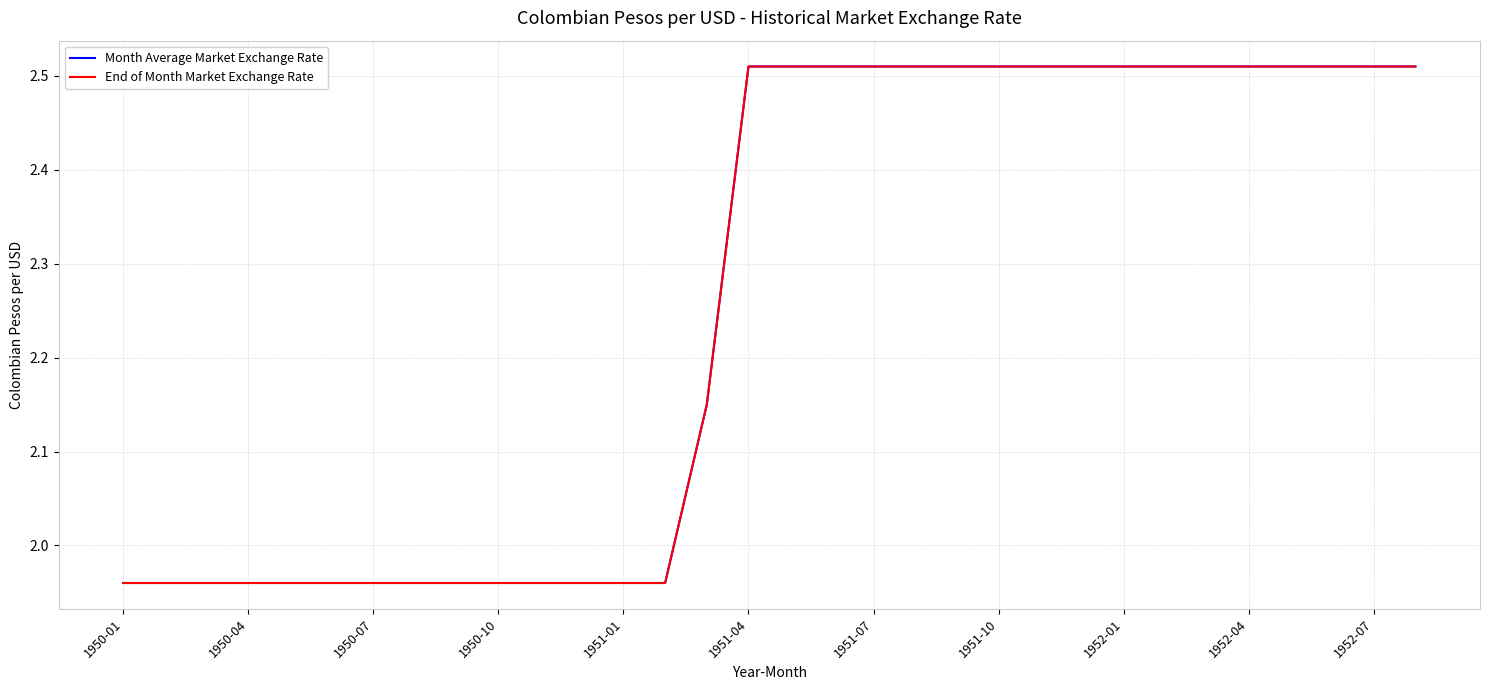

At which category is the sum across all series the highest?

1951-04